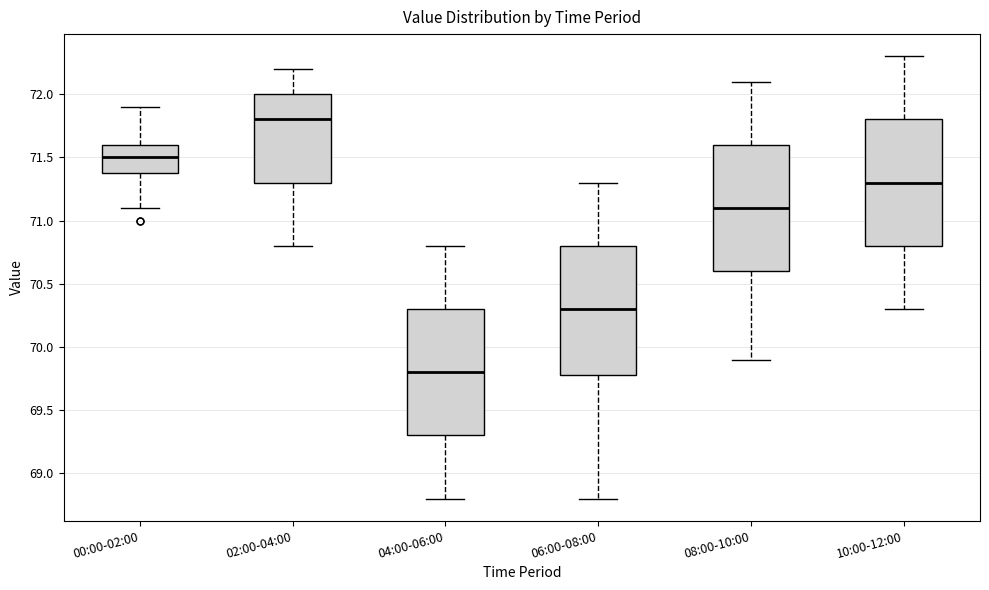

Which box's median line is the lowest?

04:00-06:00